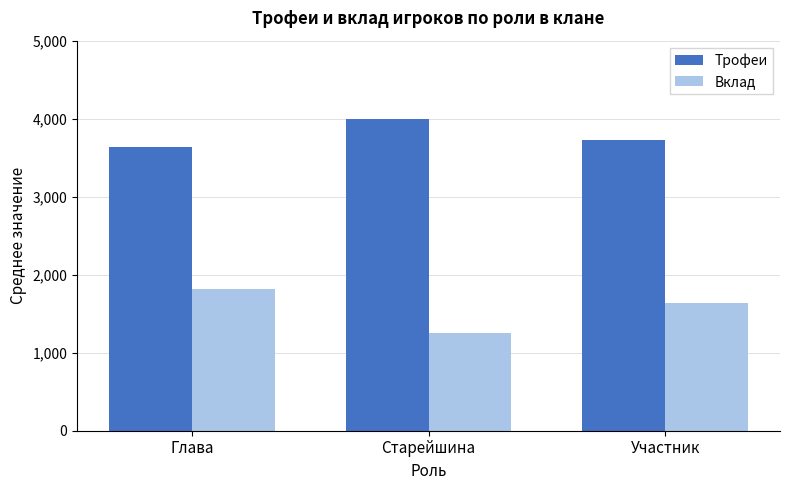

The Трофеи series shows 6137.2 at Глава. True or false?

False